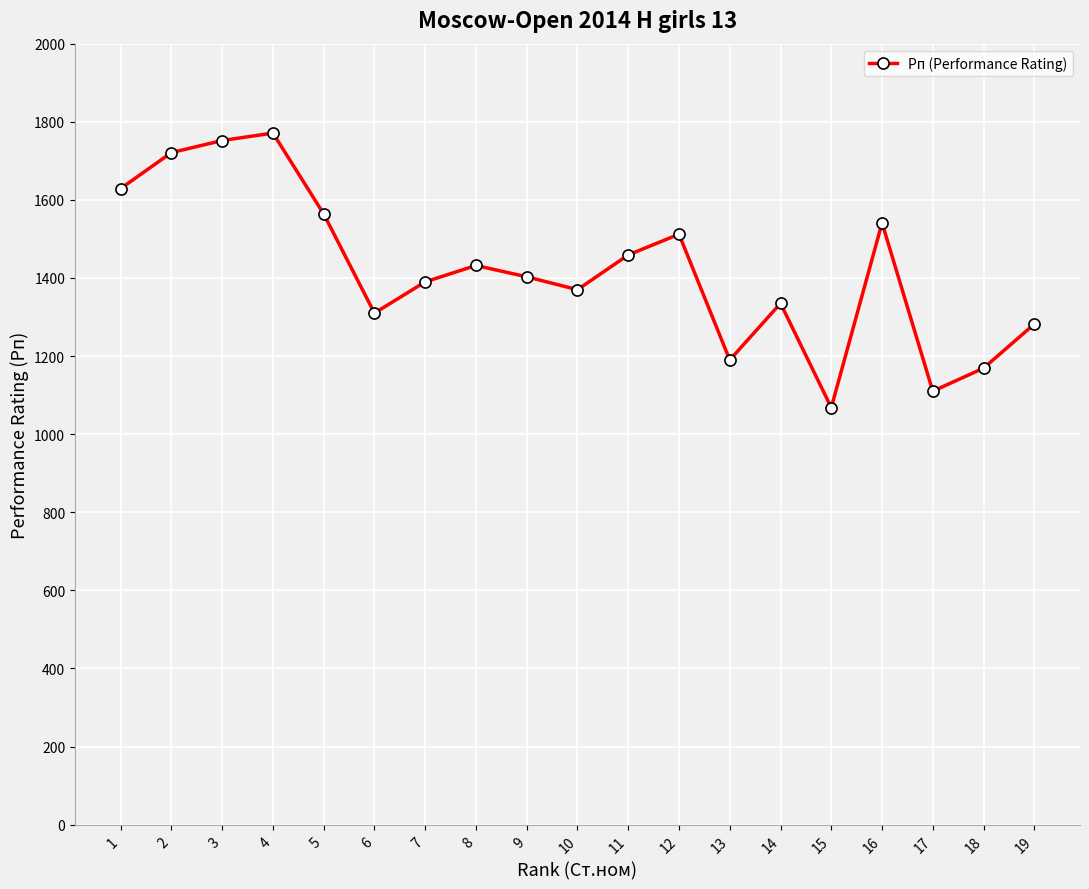

What is the greatest value displayed?

1771